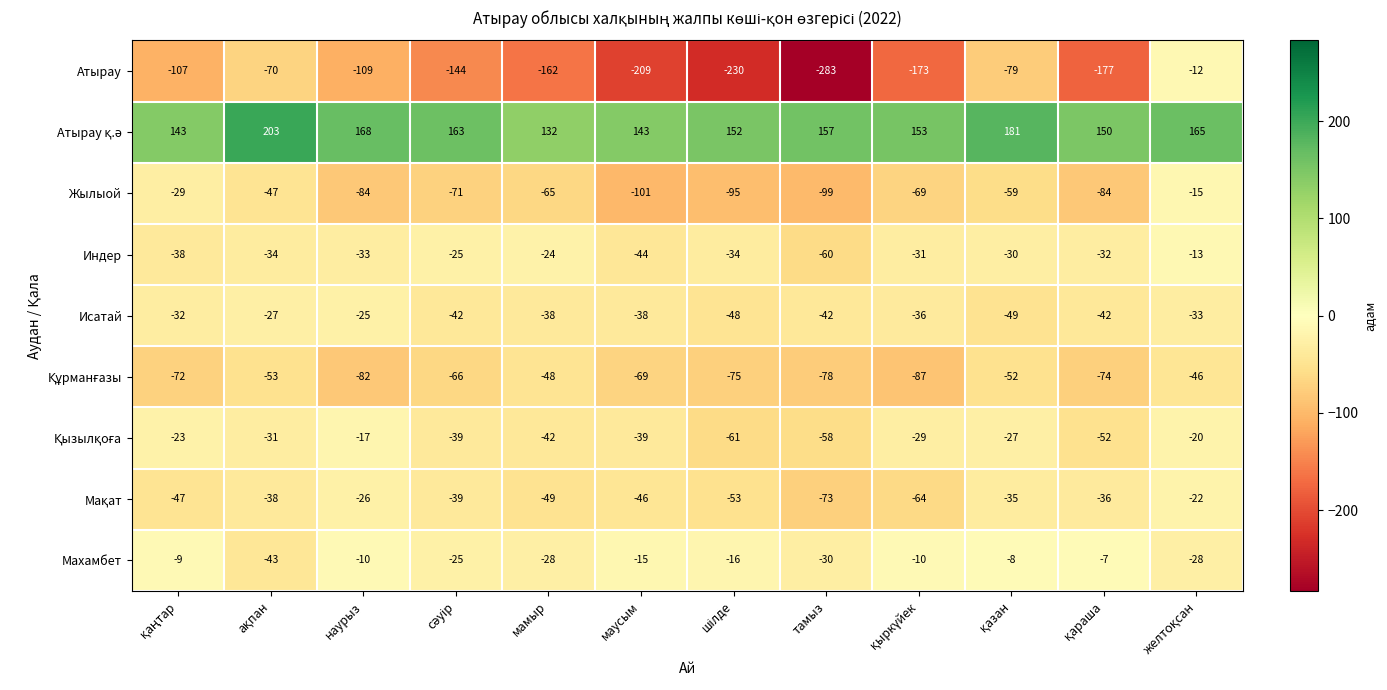

Is it true that Махамбет equals -30 at тамыз?

True